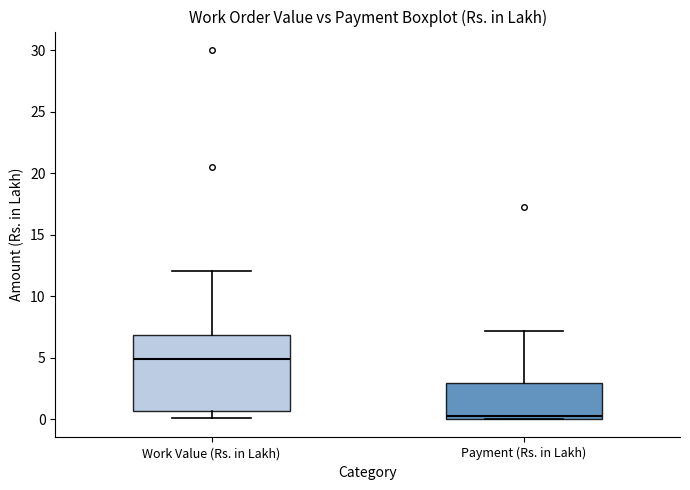

Reading left to right, transcribe this box plot: for each box, give where its median line is, the range the box spans, and where its two whiskers end, as read against the y-axis. The values are not printed on the chart, so give them approximately, as read against the axis.

Work Value (Rs. in Lakh): median 5.0, box 0.5 to 7.0, whiskers 0.0 to 12.0
Payment (Rs. in Lakh): median 0.5, box 0.0 to 3.0, whiskers 0.0 to 7.0